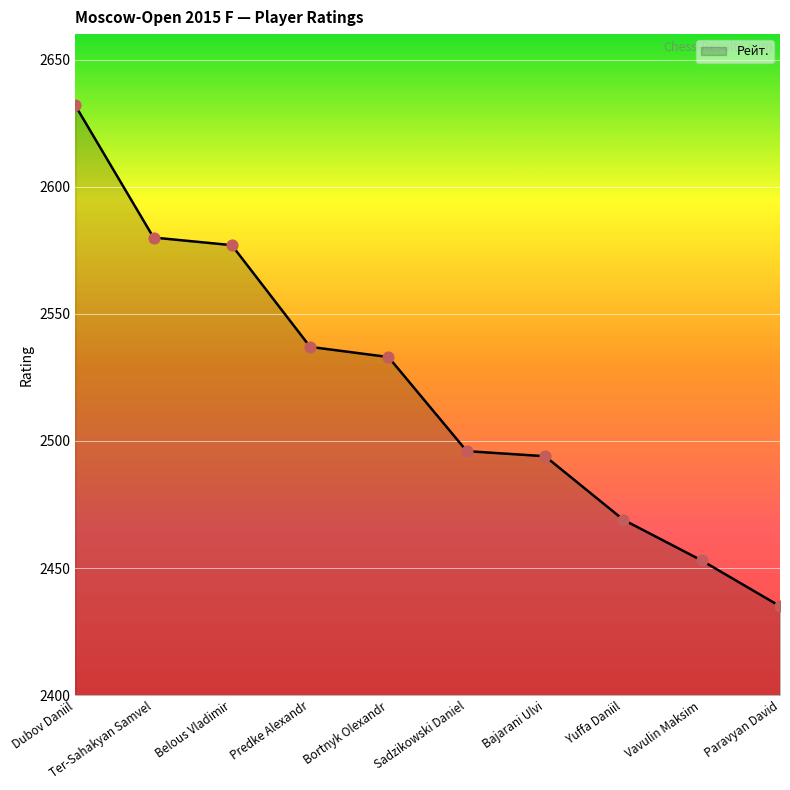

What is the change in value from Bajarani Ulvi to Yuffa Daniil?

-25